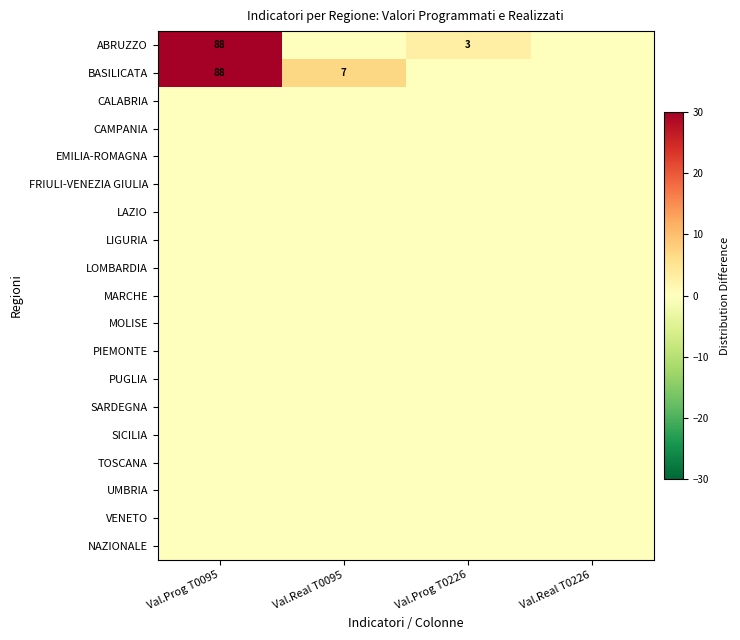

Which series has the largest total across all categories?

BASILICATA